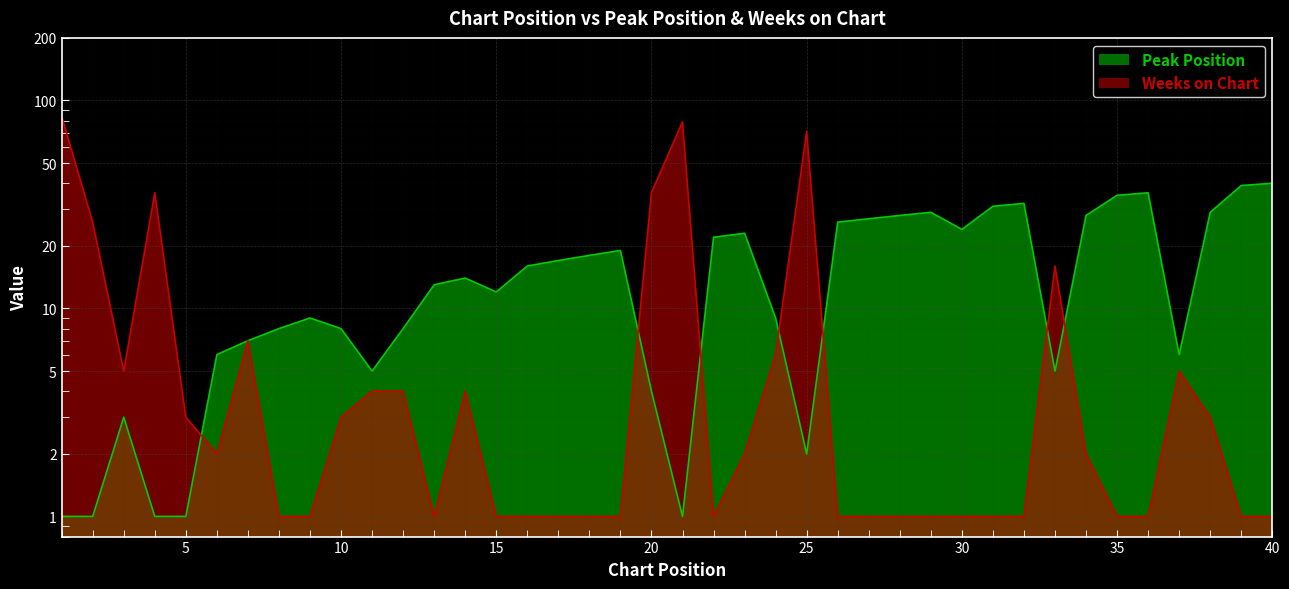

Is it true that Weeks on Chart equals 1 at 3?

False